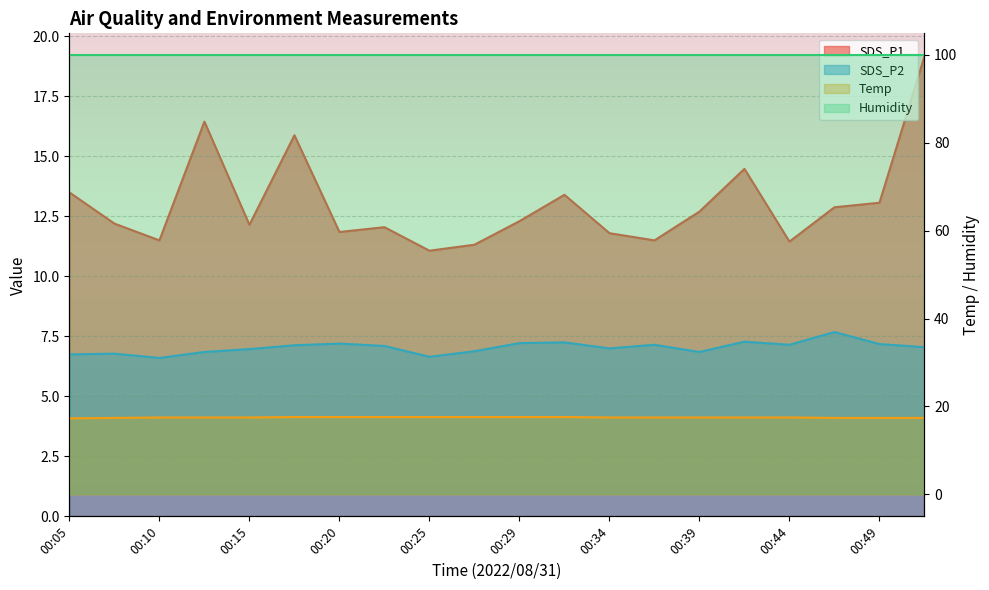

Which series has the largest total across all categories?

Temp